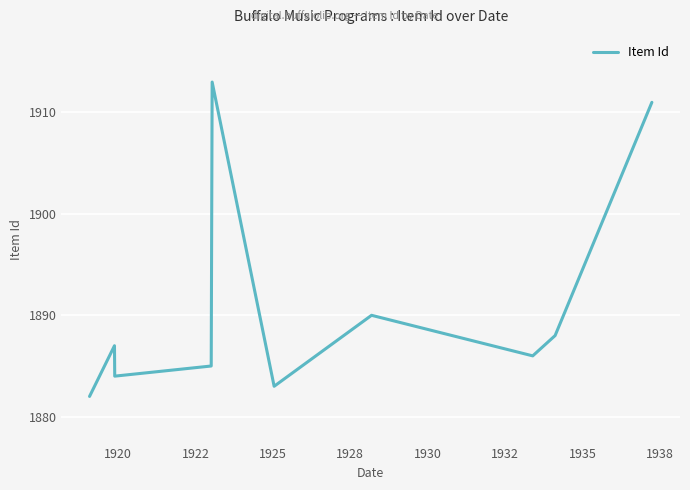

What is the minimum value shown in the chart?

1882